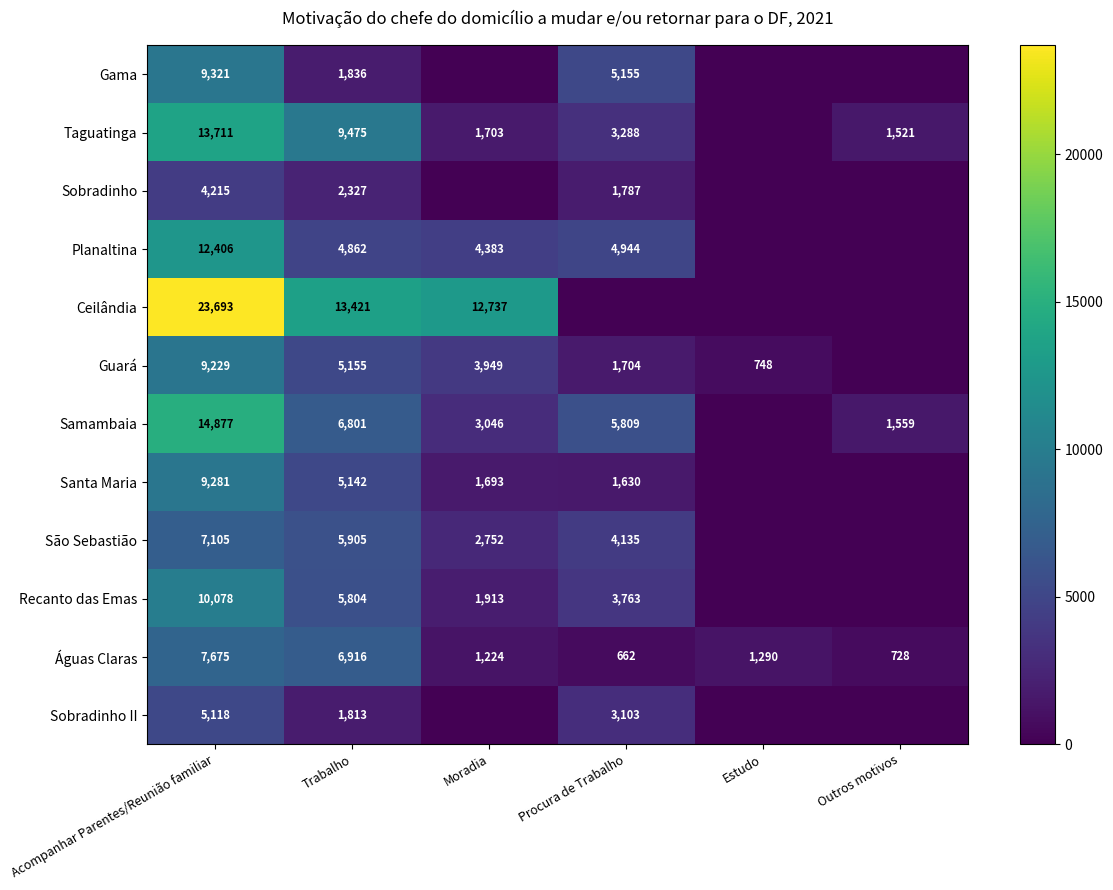

At which label does Águas Claras first exceed 1290?

Acompanhar Parentes/Reunião familiar